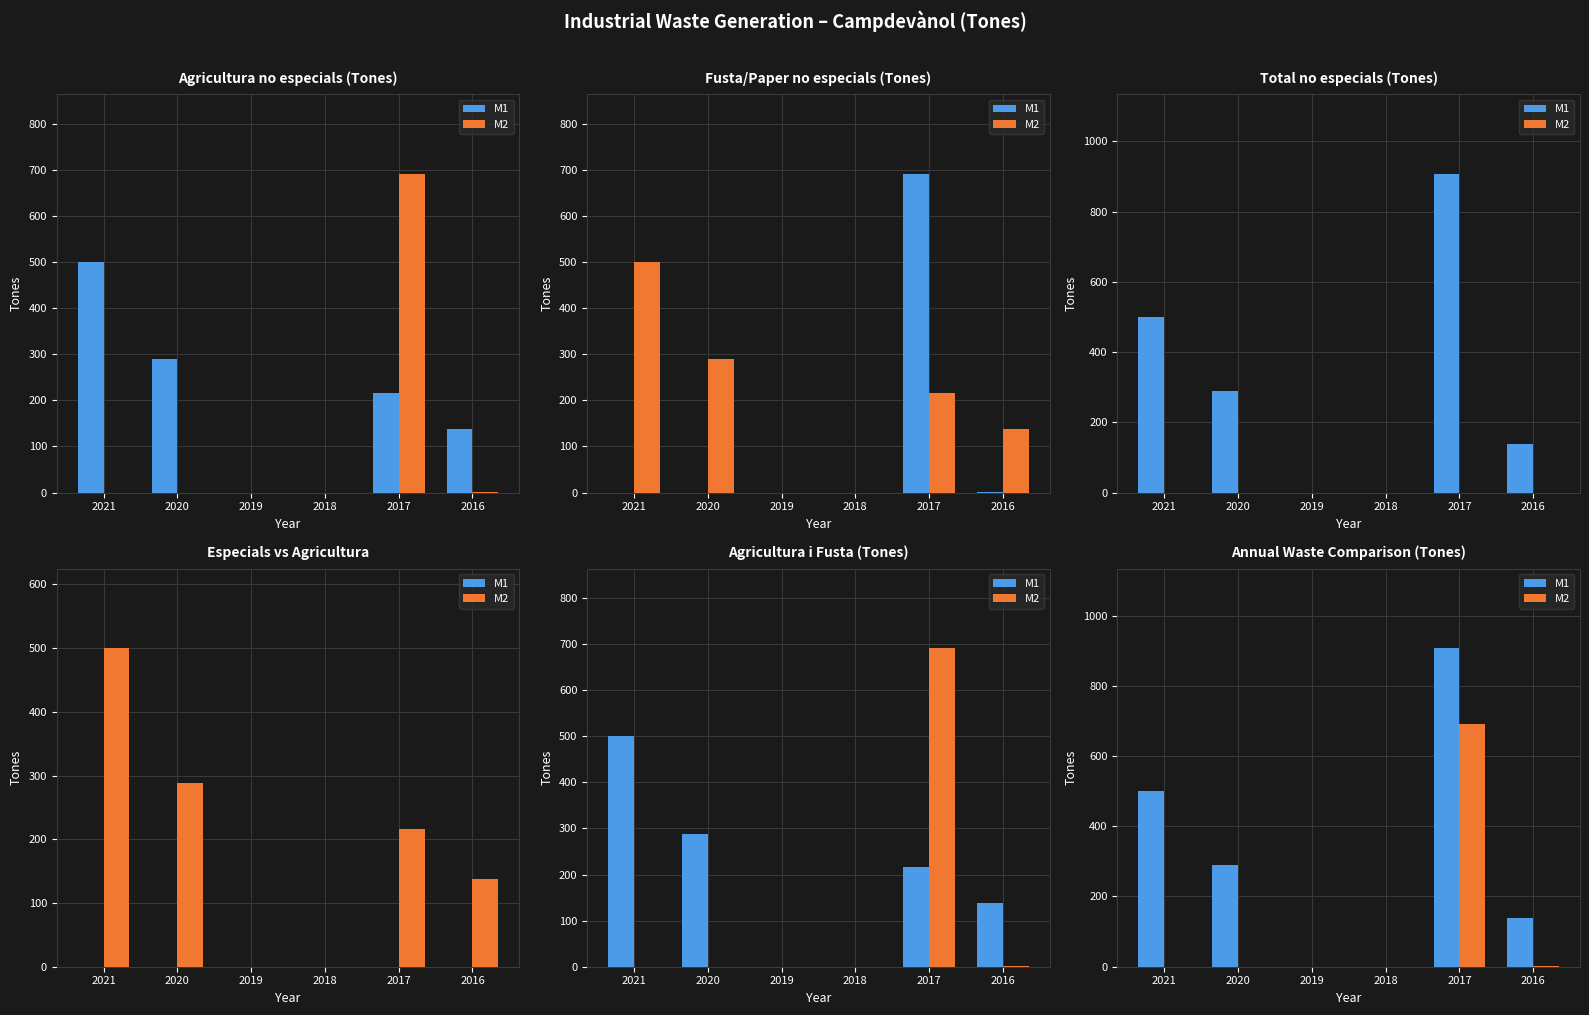

At which label is M1 closest to 453?

2021